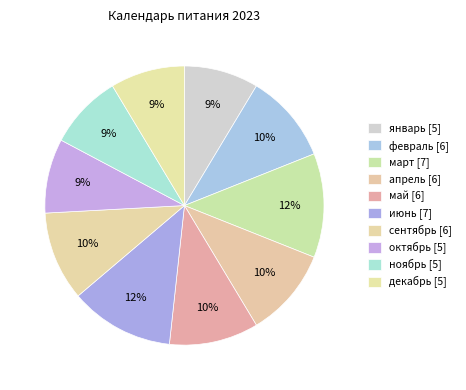

Between март and январь, which is larger?

март